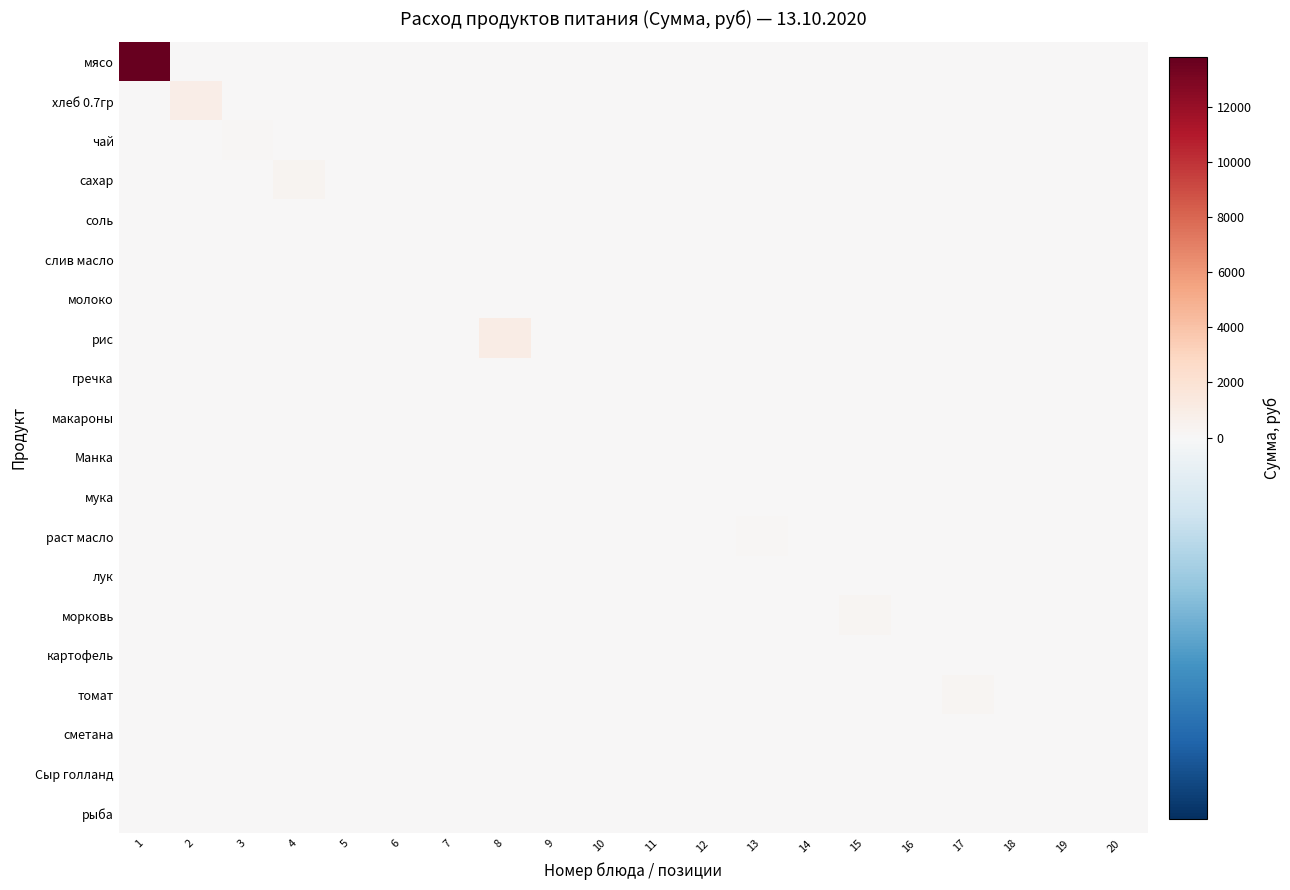

Reading left to right, extract all data points from this chart.

мясо: 1=13821.5	2=0.0	3=0.0	4=0.0	5=0.0	6=0.0	7=0.0	8=0.0	9=0.0	10=0.0	11=0.0	12=0.0	13=0.0	14=0.0	15=0.0	16=0.0	17=0.0	18=0.0	19=0.0	20=0.0
хлеб 0.7гр: 1=0.0	2=902.7	3=0.0	4=0.0	5=0.0	6=0.0	7=0.0	8=0.0	9=0.0	10=0.0	11=0.0	12=0.0	13=0.0	14=0.0	15=0.0	16=0.0	17=0.0	18=0.0	19=0.0	20=0.0
чай: 1=0.0	2=0.0	3=179.5	4=0.0	5=0.0	6=0.0	7=0.0	8=0.0	9=0.0	10=0.0	11=0.0	12=0.0	13=0.0	14=0.0	15=0.0	16=0.0	17=0.0	18=0.0	19=0.0	20=0.0
сахар: 1=0.0	2=0.0	3=0.0	4=394.9	5=0.0	6=0.0	7=0.0	8=0.0	9=0.0	10=0.0	11=0.0	12=0.0	13=0.0	14=0.0	15=0.0	16=0.0	17=0.0	18=0.0	19=0.0	20=0.0
соль: 1=0.0	2=0.0	3=0.0	4=0.0	5=21.5	6=0.0	7=0.0	8=0.0	9=0.0	10=0.0	11=0.0	12=0.0	13=0.0	14=0.0	15=0.0	16=0.0	17=0.0	18=0.0	19=0.0	20=0.0
слив масло: 1=0.0	2=0.0	3=0.0	4=0.0	5=0.0	6=0.0	7=0.0	8=0.0	9=0.0	10=0.0	11=0.0	12=0.0	13=0.0	14=0.0	15=0.0	16=0.0	17=0.0	18=0.0	19=0.0	20=0.0
молоко: 1=0.0	2=0.0	3=0.0	4=0.0	5=0.0	6=0.0	7=0.0	8=0.0	9=0.0	10=0.0	11=0.0	12=0.0	13=0.0	14=0.0	15=0.0	16=0.0	17=0.0	18=0.0	19=0.0	20=0.0
рис: 1=0.0	2=0.0	3=0.0	4=0.0	5=0.0	6=0.0	7=0.0	8=1012.4	9=0.0	10=0.0	11=0.0	12=0.0	13=0.0	14=0.0	15=0.0	16=0.0	17=0.0	18=0.0	19=0.0	20=0.0
гречка: 1=0.0	2=0.0	3=0.0	4=0.0	5=0.0	6=0.0	7=0.0	8=0.0	9=0.0	10=0.0	11=0.0	12=0.0	13=0.0	14=0.0	15=0.0	16=0.0	17=0.0	18=0.0	19=0.0	20=0.0
макароны: 1=0.0	2=0.0	3=0.0	4=0.0	5=0.0	6=0.0	7=0.0	8=0.0	9=0.0	10=0.0	11=0.0	12=0.0	13=0.0	14=0.0	15=0.0	16=0.0	17=0.0	18=0.0	19=0.0	20=0.0
Манка: 1=0.0	2=0.0	3=0.0	4=0.0	5=0.0	6=0.0	7=0.0	8=0.0	9=0.0	10=0.0	11=0.0	12=0.0	13=0.0	14=0.0	15=0.0	16=0.0	17=0.0	18=0.0	19=0.0	20=0.0
мука: 1=0.0	2=0.0	3=0.0	4=0.0	5=0.0	6=0.0	7=0.0	8=0.0	9=0.0	10=0.0	11=0.0	12=0.0	13=0.0	14=0.0	15=0.0	16=0.0	17=0.0	18=0.0	19=0.0	20=0.0
раст масло: 1=0.0	2=0.0	3=0.0	4=0.0	5=0.0	6=0.0	7=0.0	8=0.0	9=0.0	10=0.0	11=0.0	12=0.0	13=206.4	14=0.0	15=0.0	16=0.0	17=0.0	18=0.0	19=0.0	20=0.0
лук: 1=0.0	2=0.0	3=0.0	4=0.0	5=0.0	6=0.0	7=0.0	8=0.0	9=0.0	10=0.0	11=0.0	12=0.0	13=0.0	14=53.9	15=0.0	16=0.0	17=0.0	18=0.0	19=0.0	20=0.0
морковь: 1=0.0	2=0.0	3=0.0	4=0.0	5=0.0	6=0.0	7=0.0	8=0.0	9=0.0	10=0.0	11=0.0	12=0.0	13=0.0	14=0.0	15=224.4	16=0.0	17=0.0	18=0.0	19=0.0	20=0.0
картофель: 1=0.0	2=0.0	3=0.0	4=0.0	5=0.0	6=0.0	7=0.0	8=0.0	9=0.0	10=0.0	11=0.0	12=0.0	13=0.0	14=0.0	15=0.0	16=0.0	17=0.0	18=0.0	19=0.0	20=0.0
томат: 1=0.0	2=0.0	3=0.0	4=0.0	5=0.0	6=0.0	7=0.0	8=0.0	9=0.0	10=0.0	11=0.0	12=0.0	13=0.0	14=0.0	15=0.0	16=0.0	17=294.9	18=0.0	19=0.0	20=0.0
сметана: 1=0.0	2=0.0	3=0.0	4=0.0	5=0.0	6=0.0	7=0.0	8=0.0	9=0.0	10=0.0	11=0.0	12=0.0	13=0.0	14=0.0	15=0.0	16=0.0	17=0.0	18=0.0	19=0.0	20=0.0
Сыр голланд: 1=0.0	2=0.0	3=0.0	4=0.0	5=0.0	6=0.0	7=0.0	8=0.0	9=0.0	10=0.0	11=0.0	12=0.0	13=0.0	14=0.0	15=0.0	16=0.0	17=0.0	18=0.0	19=0.0	20=0.0
рыба: 1=0.0	2=0.0	3=0.0	4=0.0	5=0.0	6=0.0	7=0.0	8=0.0	9=0.0	10=0.0	11=0.0	12=0.0	13=0.0	14=0.0	15=0.0	16=0.0	17=0.0	18=0.0	19=0.0	20=0.0